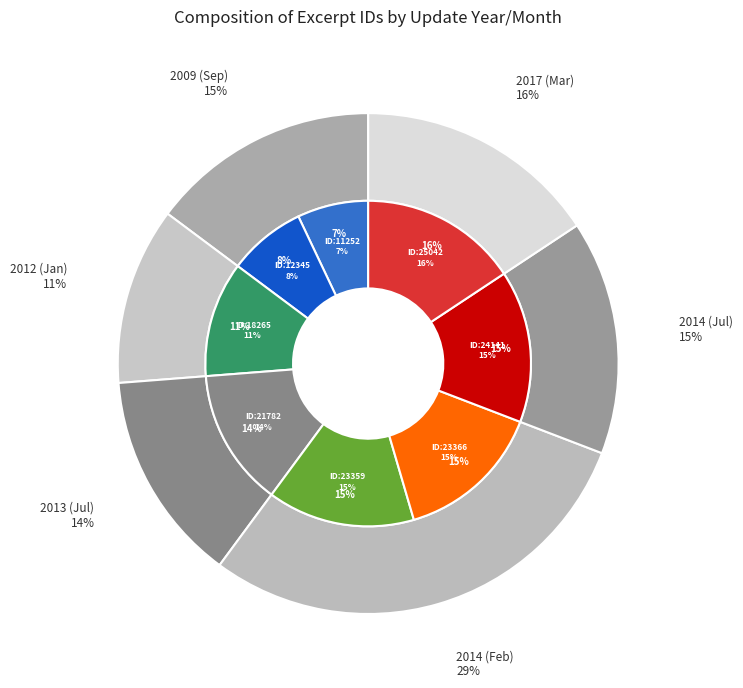

What is the change in value from 2009-09-14 to 2014-07-03?

+11796